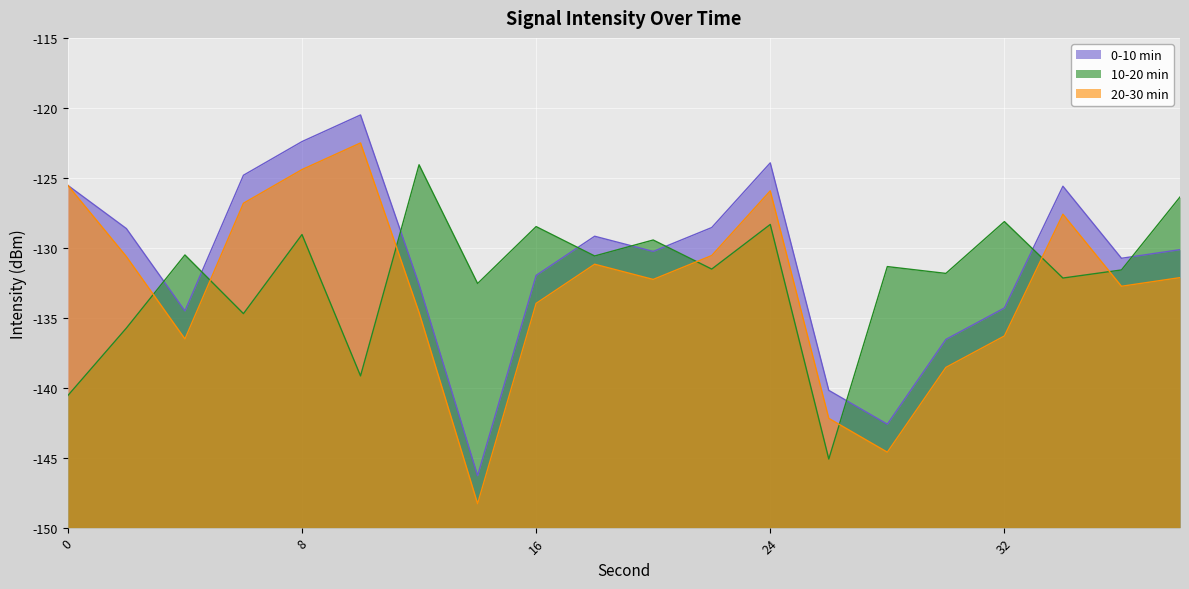

At how many categories does at least one series exceed 9?

20